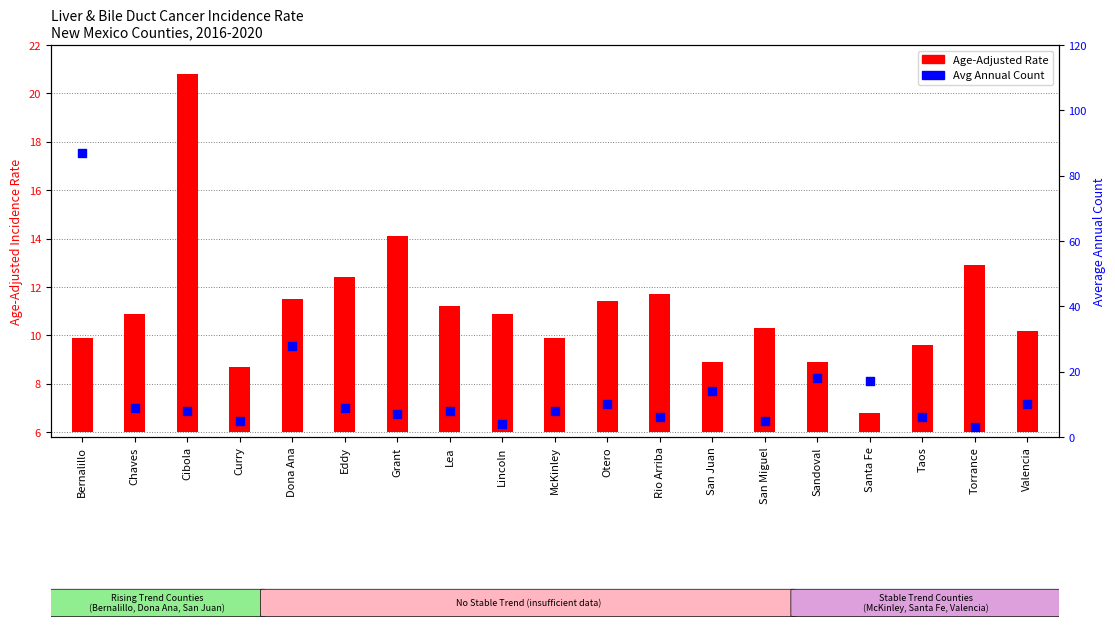

Between Taos and Lea, which is larger?

Lea